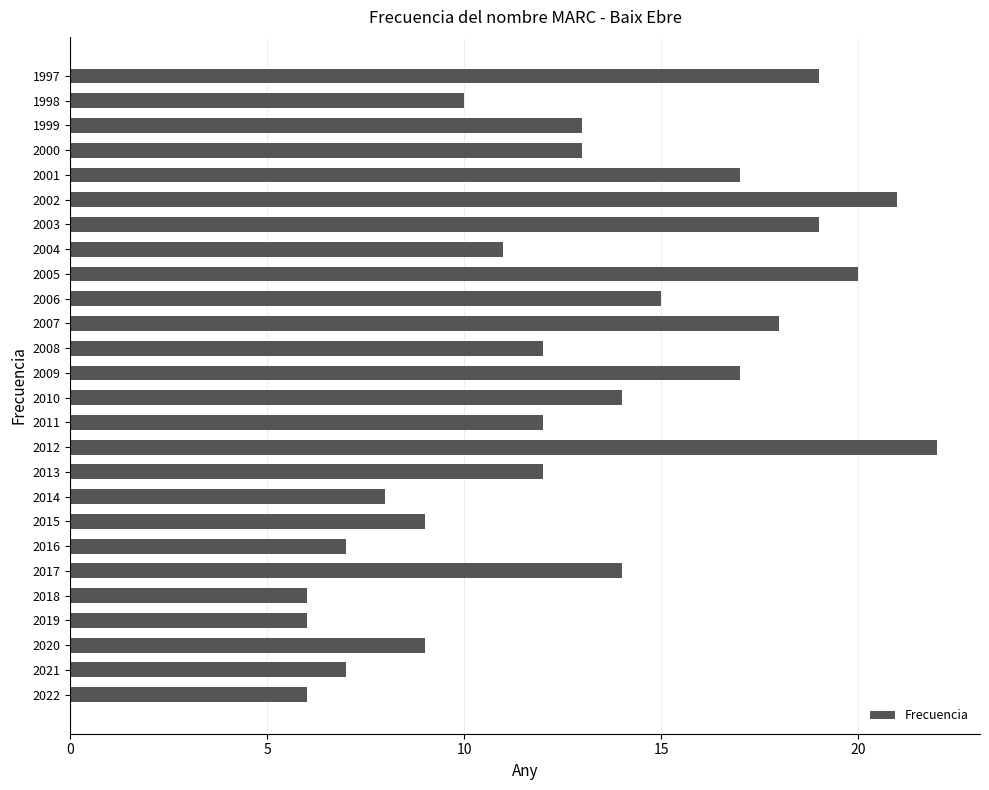

What is the sum of all values?

337